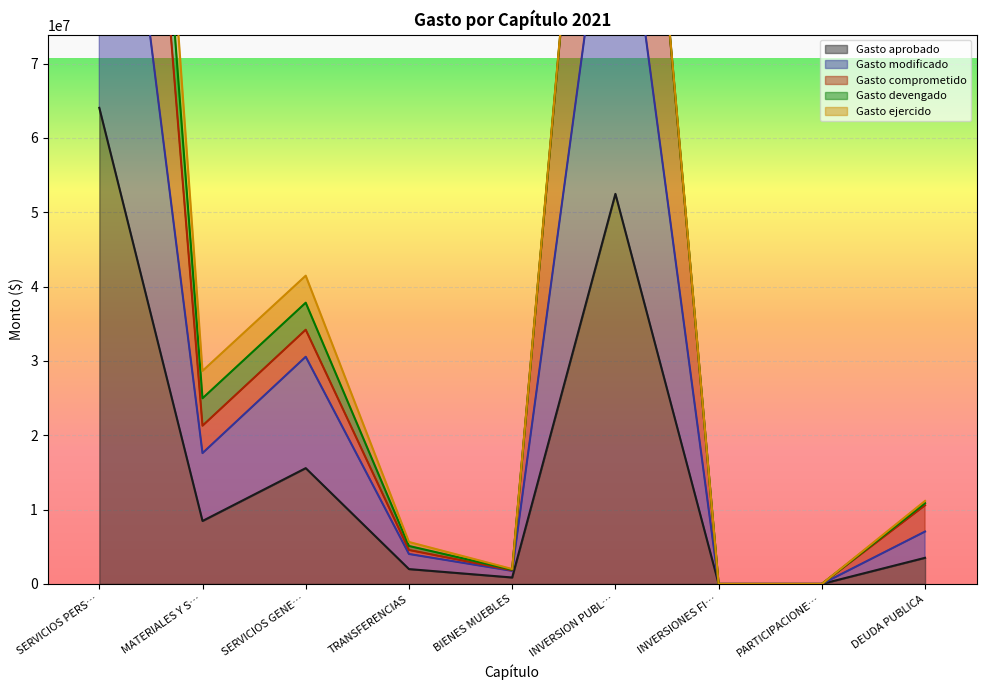

What is the sum of all Gasto comprometido values?

421123317.8